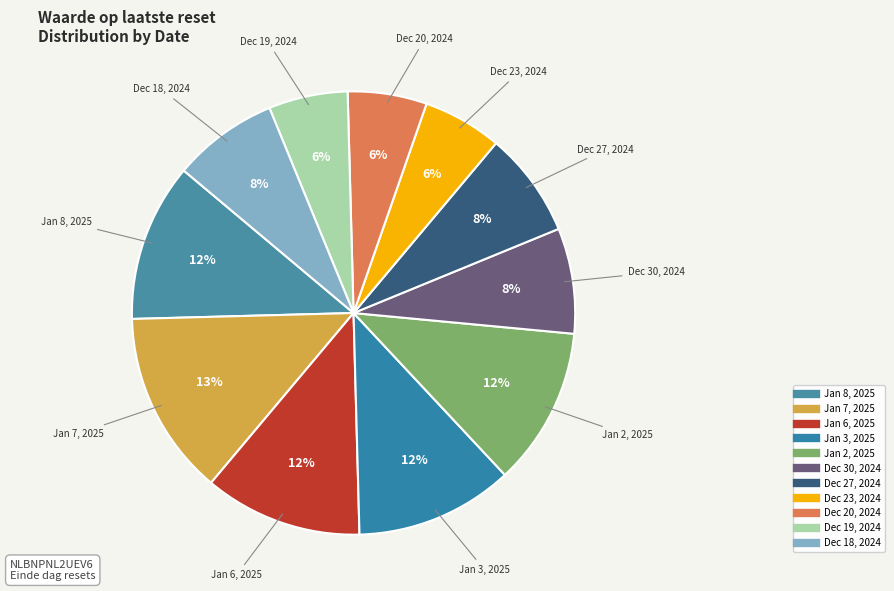

How many segments does this pie chart have?

11